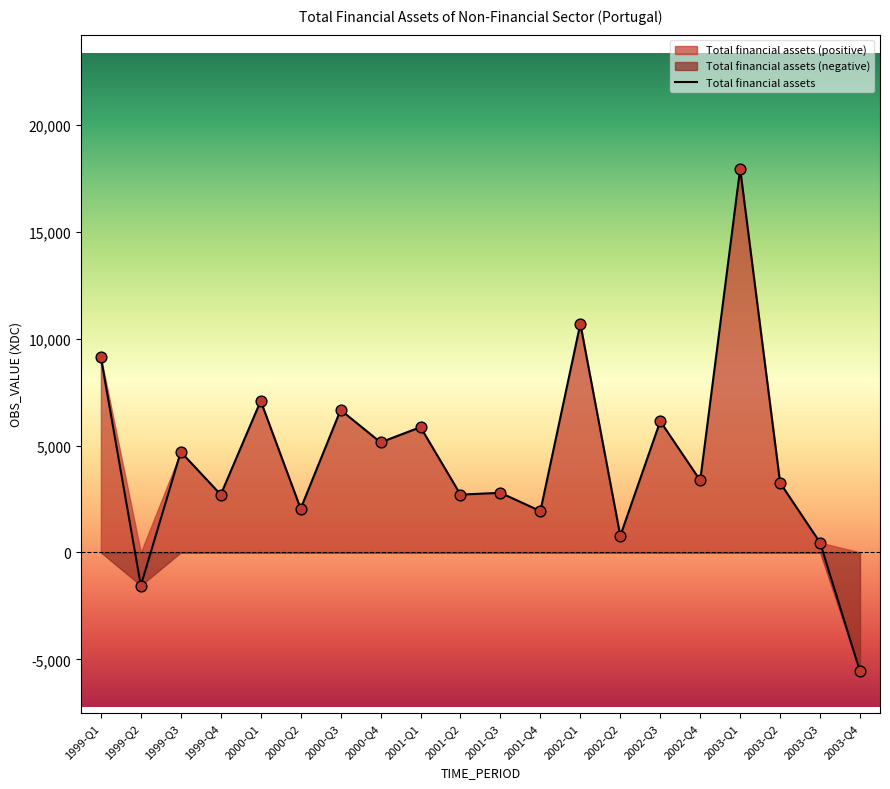

Between 2002-Q3 and 2003-Q1, which is larger?

2003-Q1